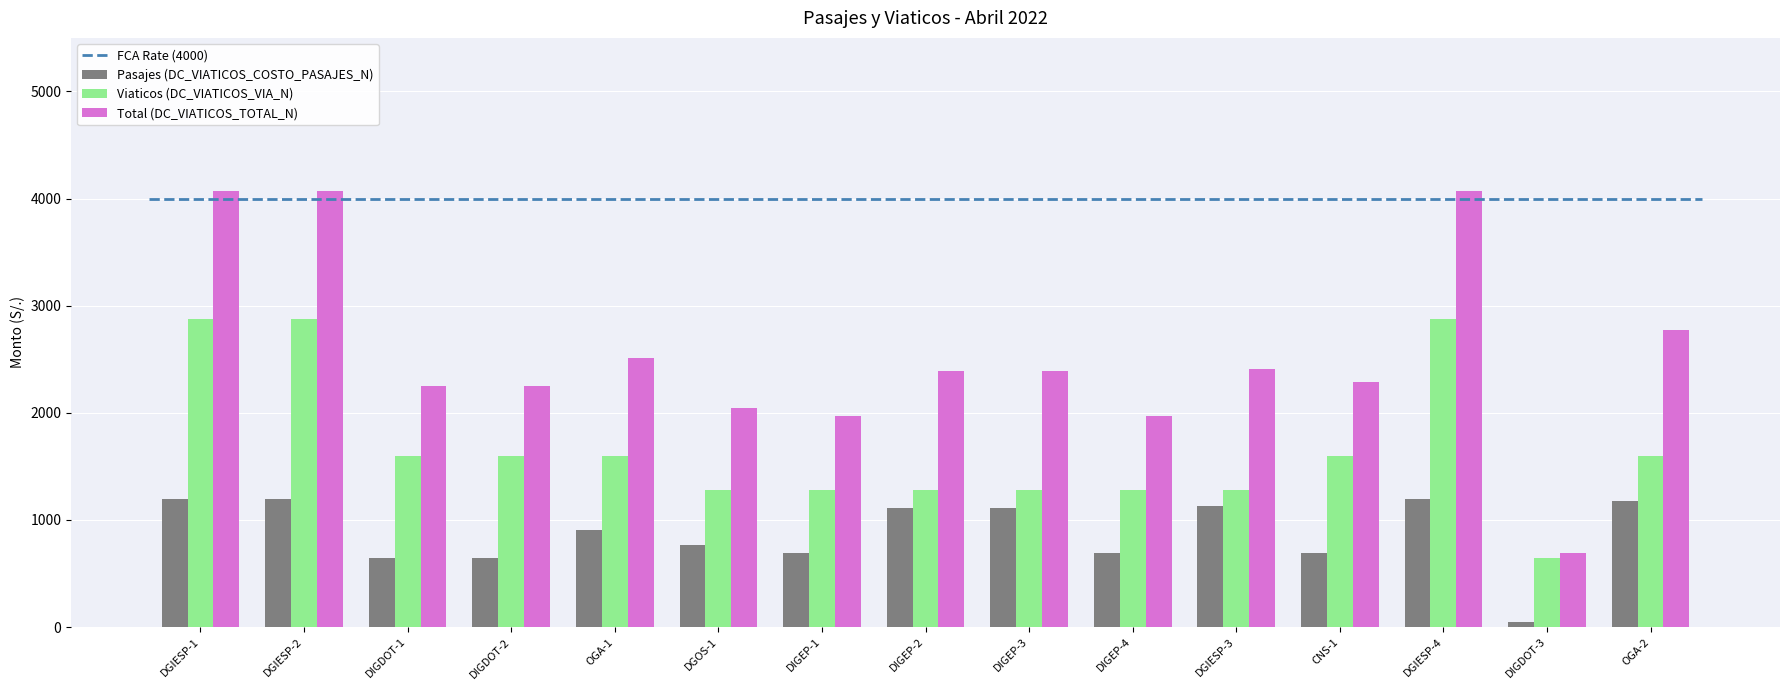

Is it true that Pasajes (DC_VIATICOS_COSTO_PASAJES_N) equals 907.3 at OGA-1?

True